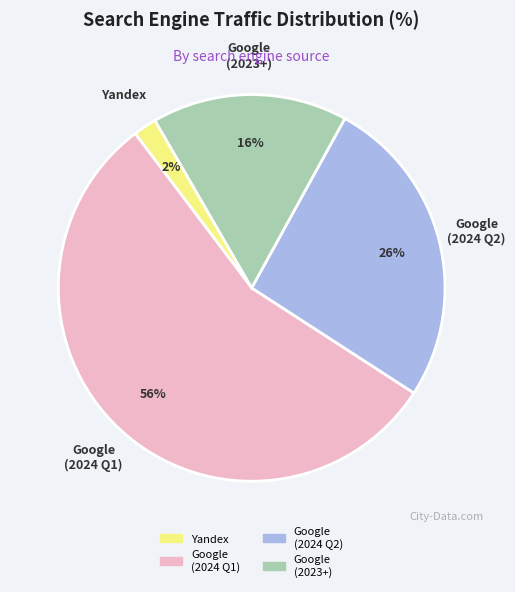

To the nearest percent, what is the average slice percentage?

25%